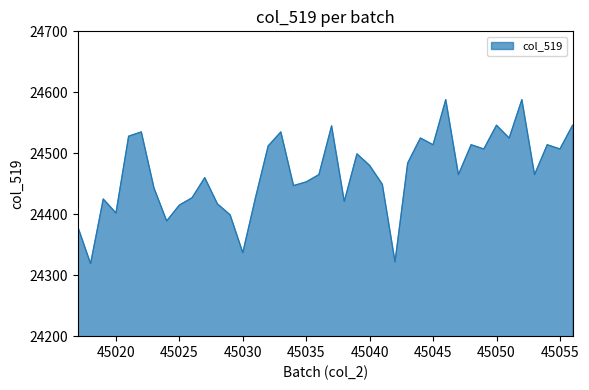

What is the difference between the maximum and minimum values?

269